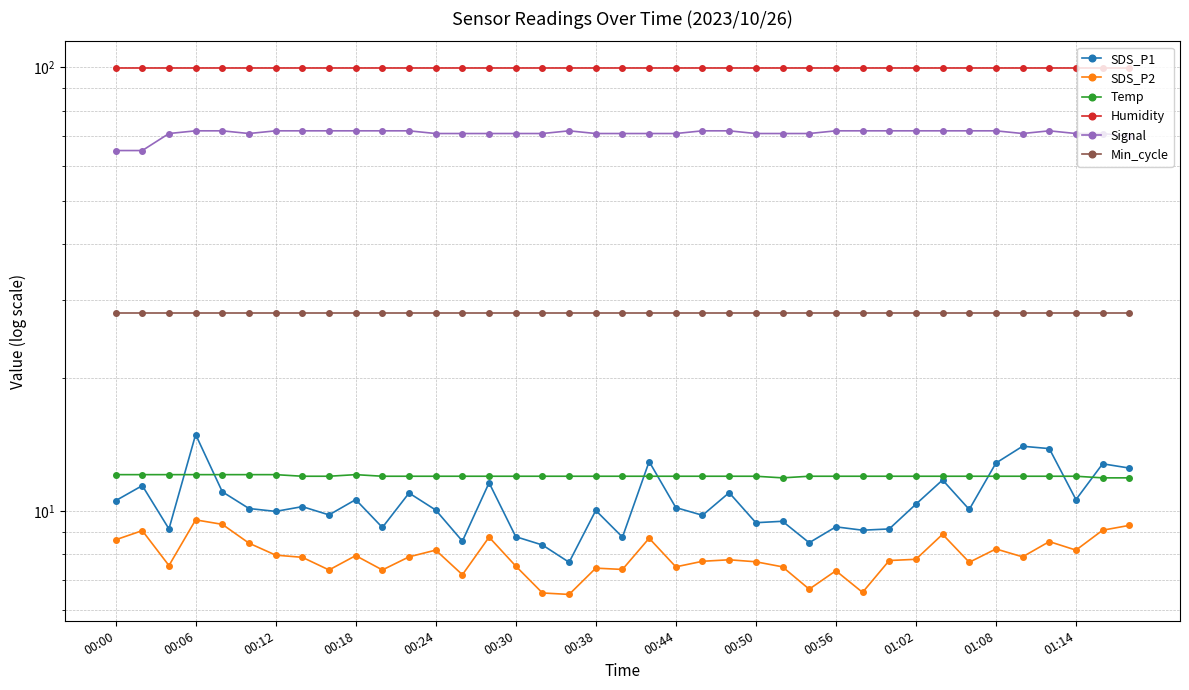

What is the average value of the Signal series?

71.2